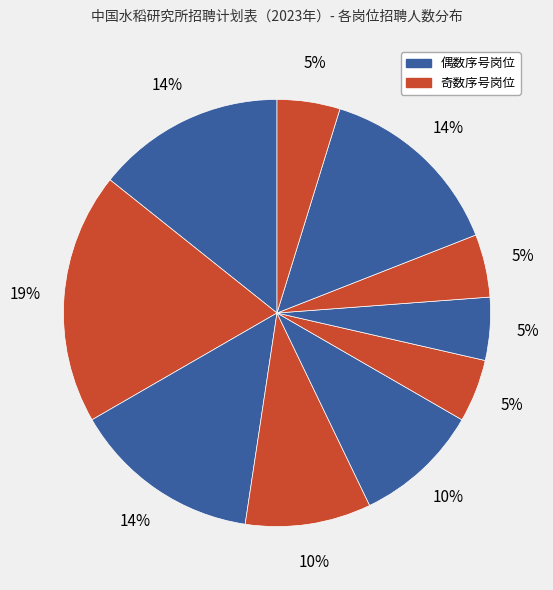

How many slices are in this pie chart?

10